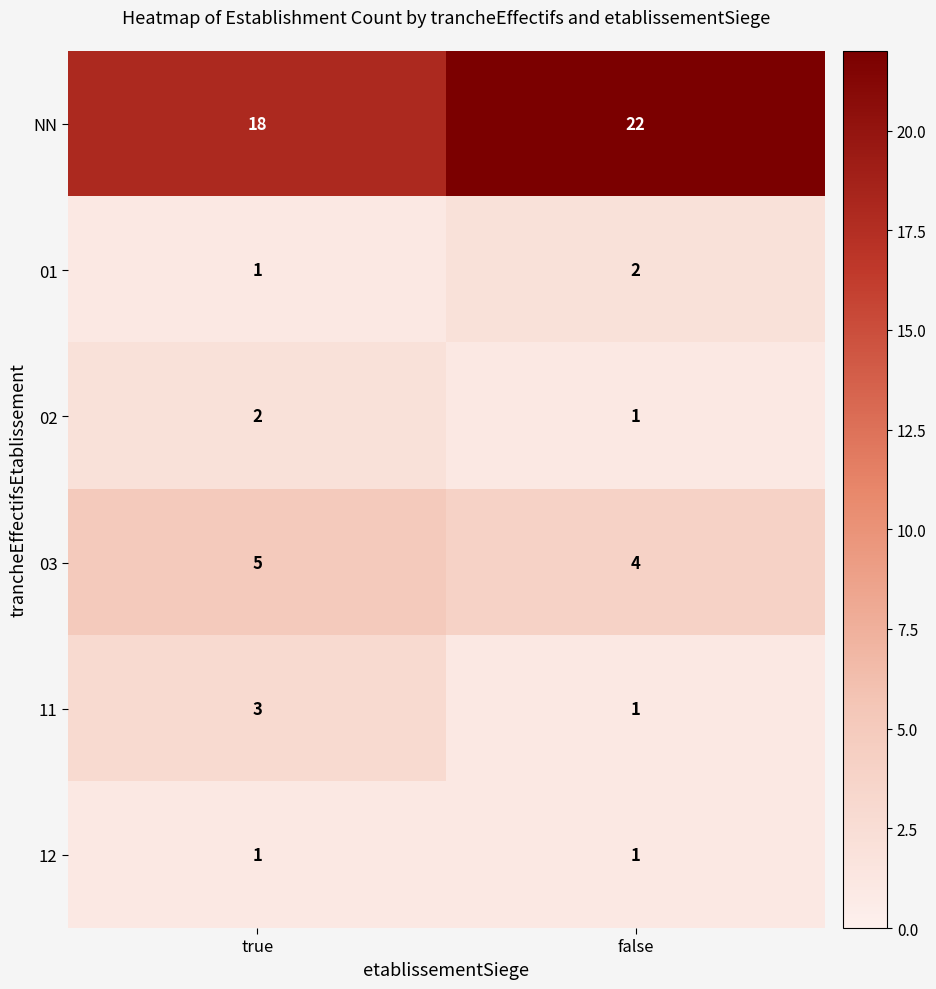

What is the sum of the 11 values at true and false?

4